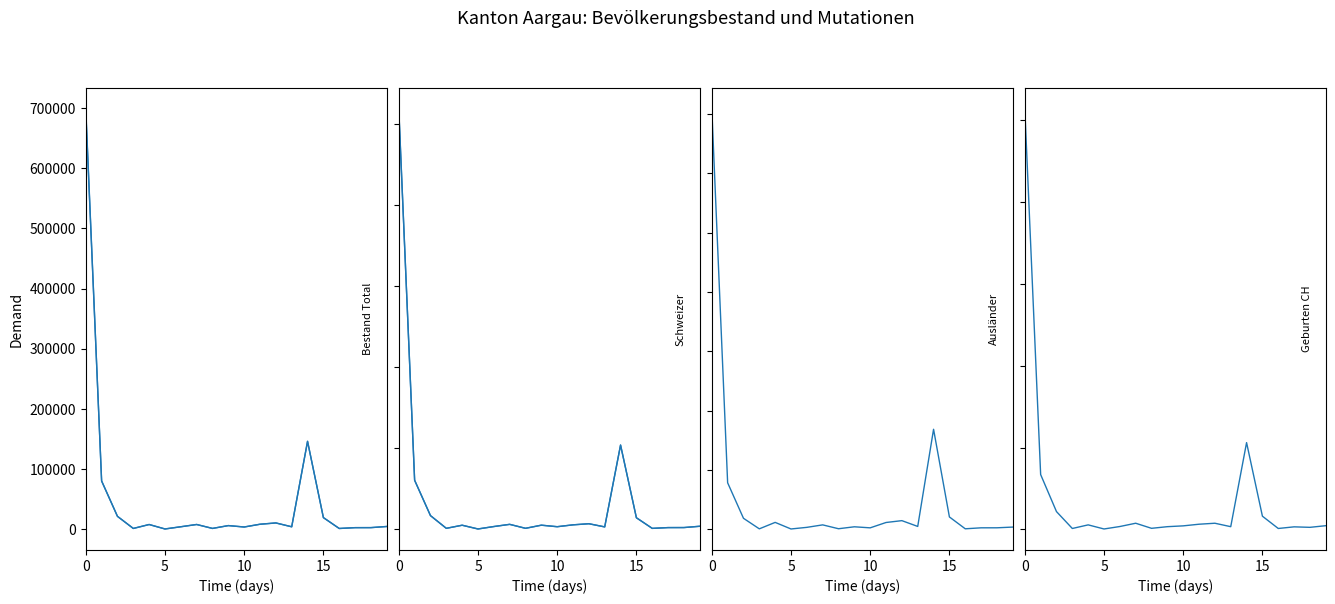

True or false: Bestand 01.01.2021 Total has a value of 7487 at 6.

False